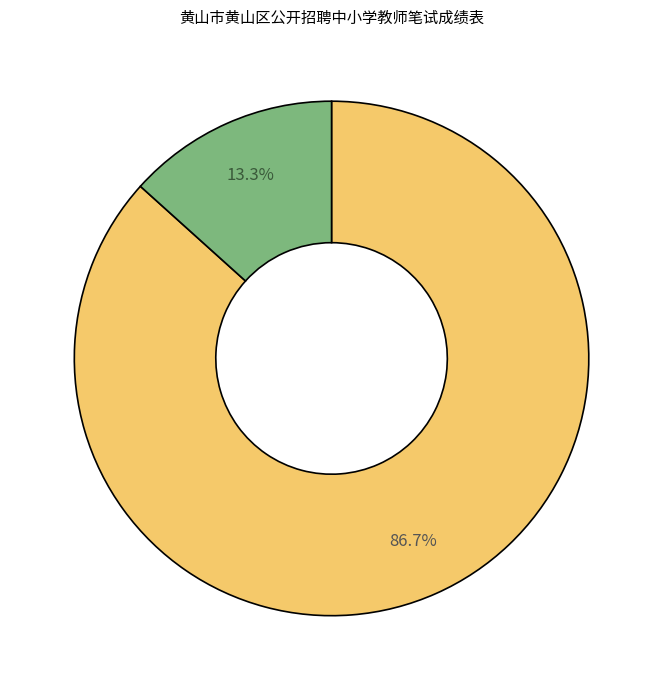

Is there any slice that represents more than half of the pie?

Yes